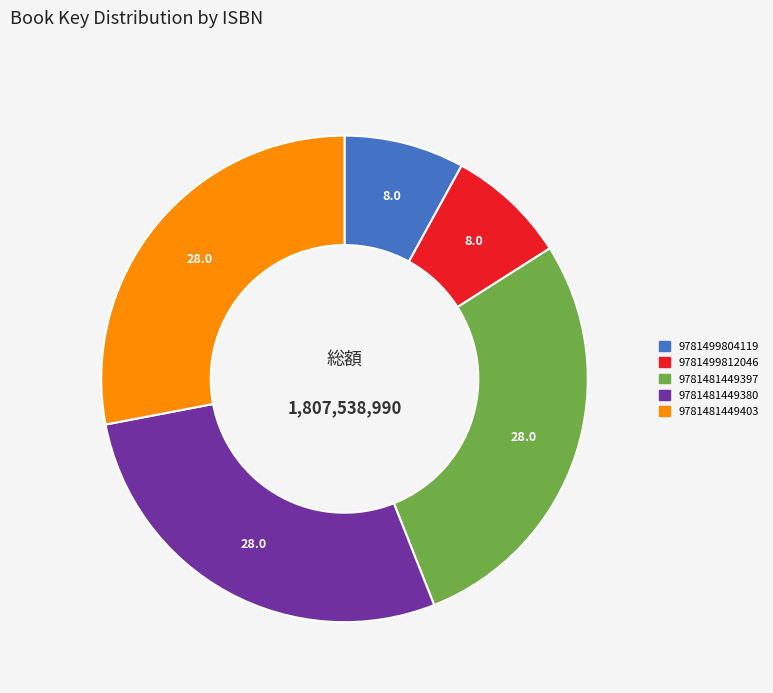

Between 9781481449403 and 9781499812046, which is larger?

9781481449403